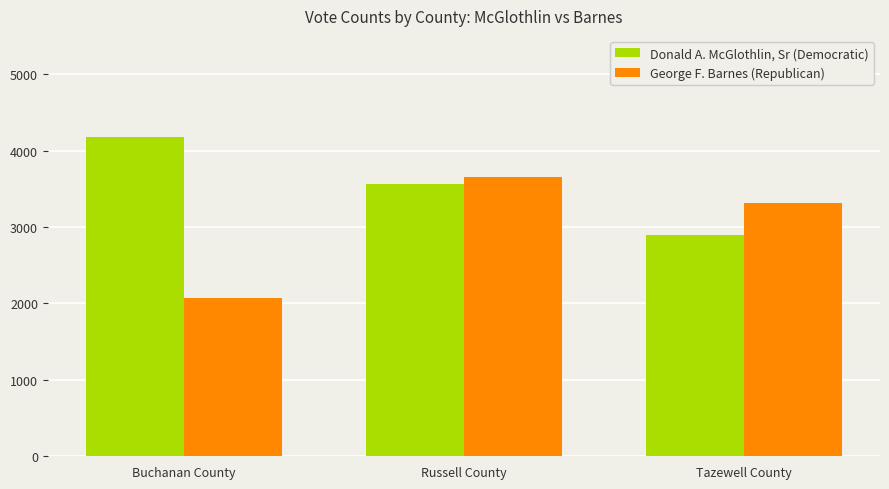

Reading left to right, list all the values displayed in this chart.

Donald A. McGlothlin, Sr (Democratic): Buchanan County=4180	Russell County=3561	Tazewell County=2901
George F. Barnes (Republican): Buchanan County=2072	Russell County=3650	Tazewell County=3310